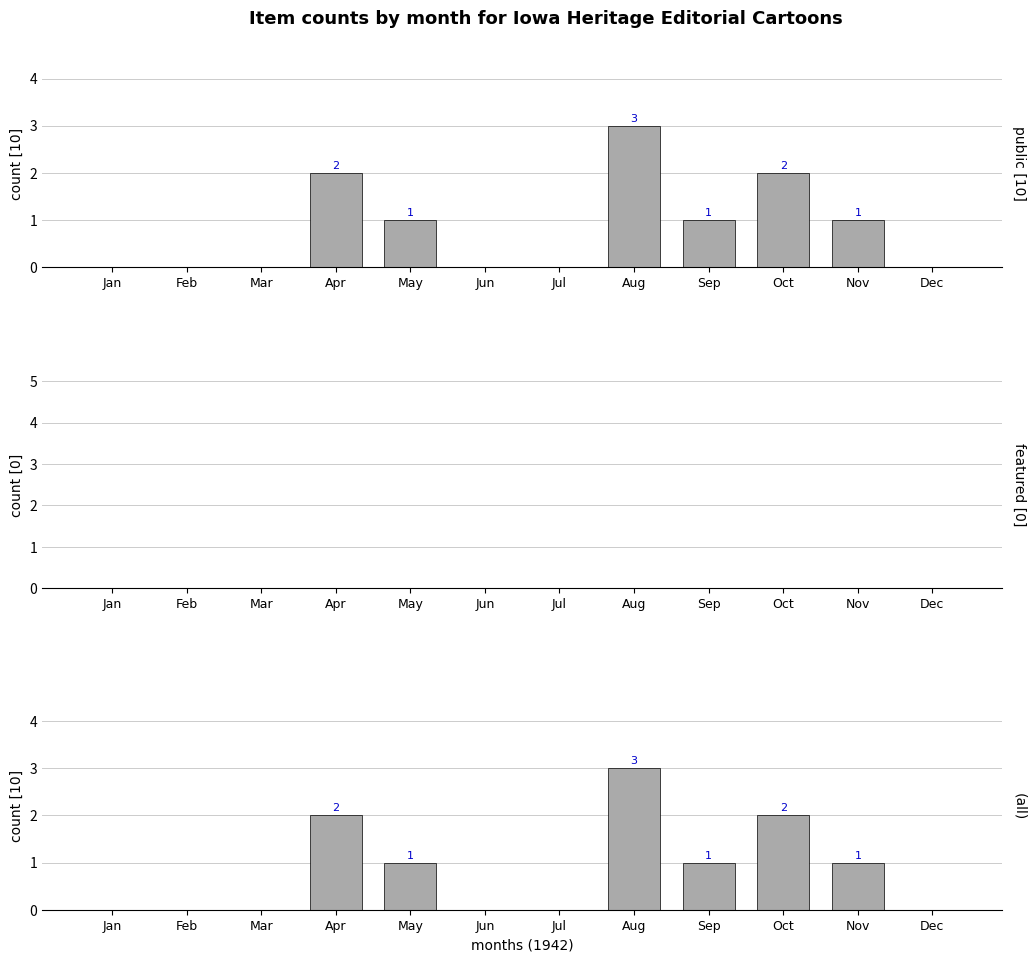

Are the bars horizontal?

No